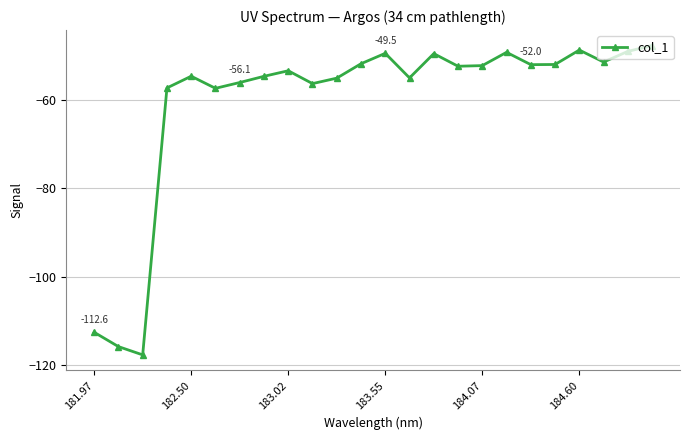

What is the value of the 11th point from the left?

-55.1